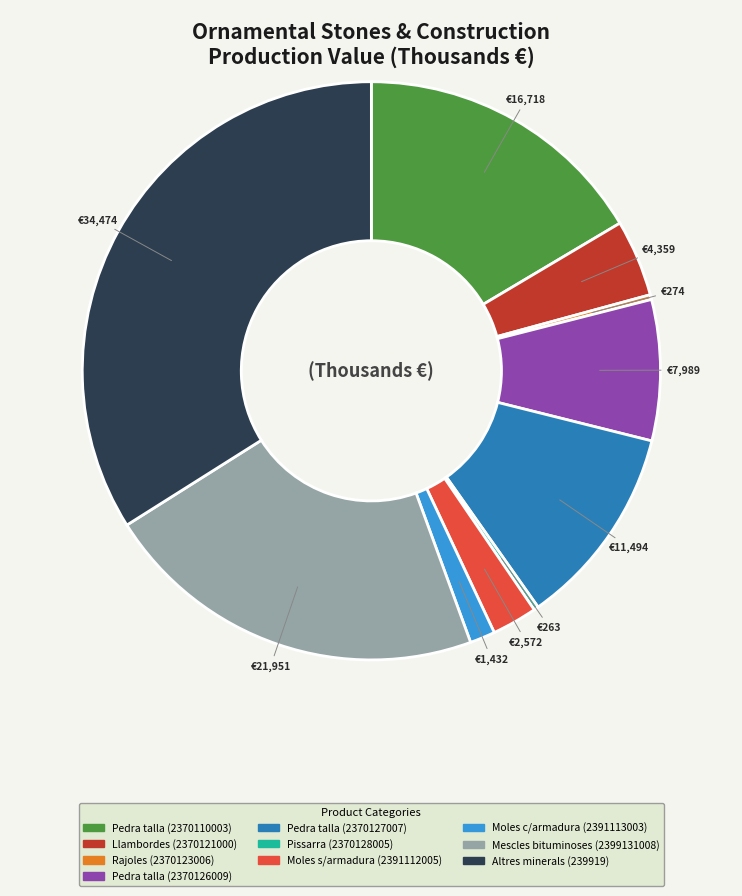

Is there a majority slice in this chart?

No